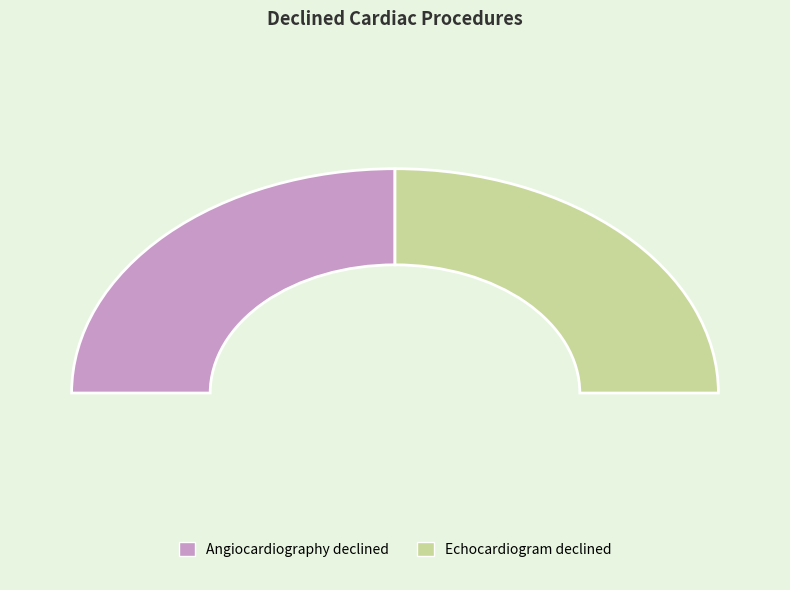

Is it true that Echocardiogram declined is 50% of the pie?

True